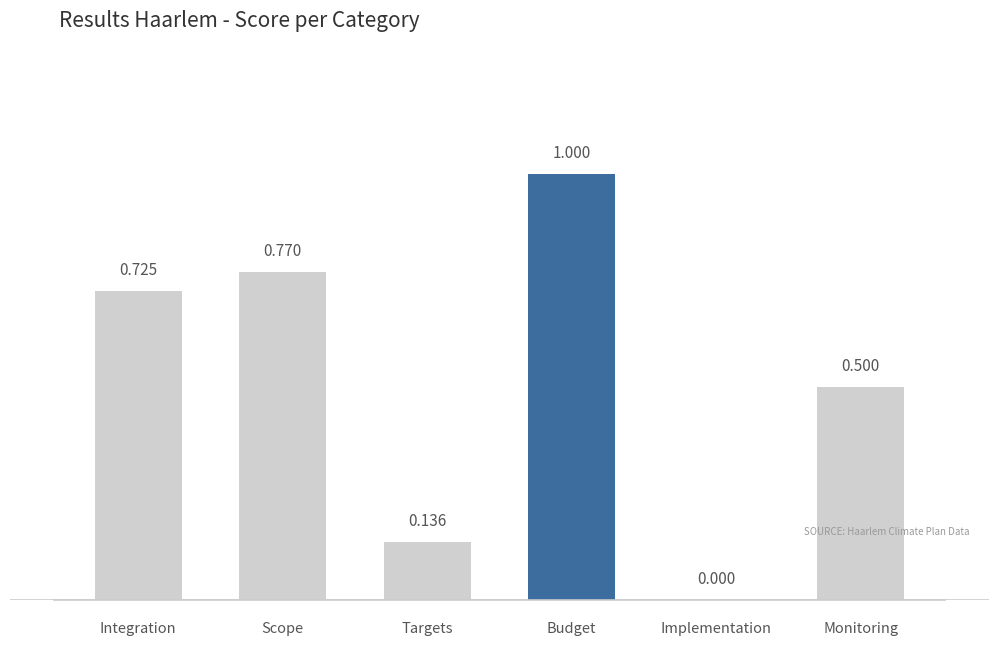

Are the bars horizontal?

No